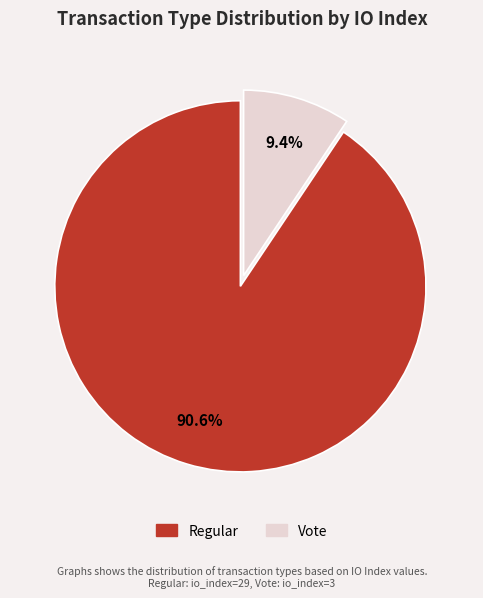

Is there any slice that represents more than half of the pie?

Yes